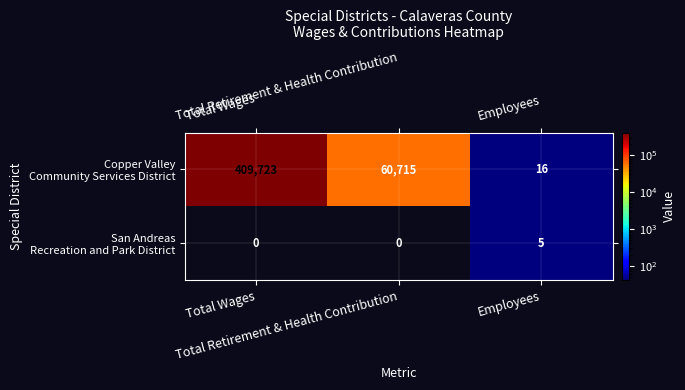

What is the greatest value displayed?

409723